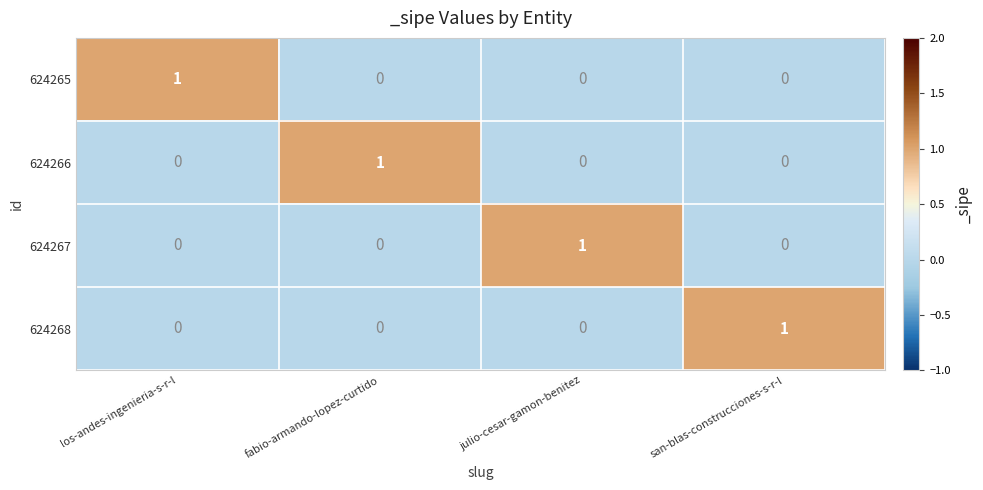

Is it true that 624267 equals 0 at san-blas-construcciones-s-r-l?

True